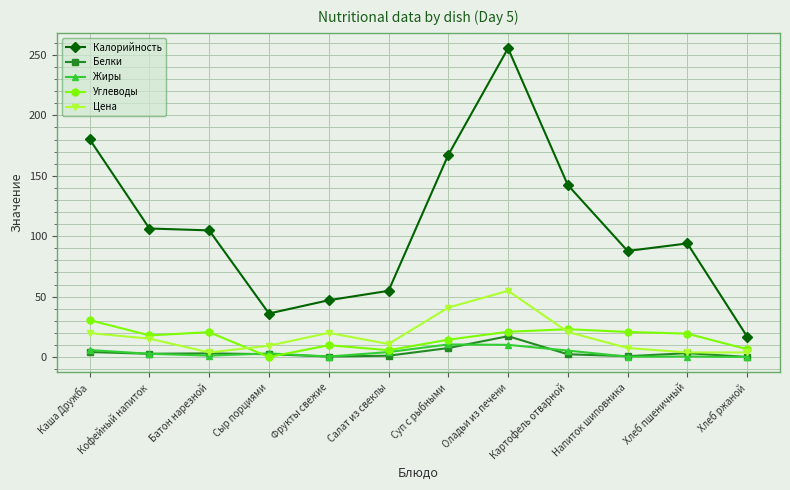

How many lines are shown in the chart?

5